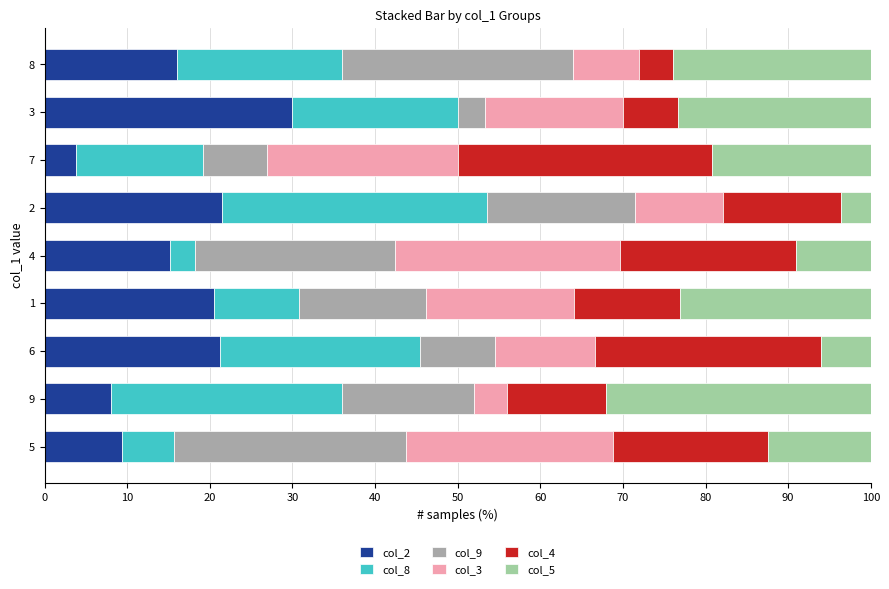

What is the total value across all series at 1?

100.0